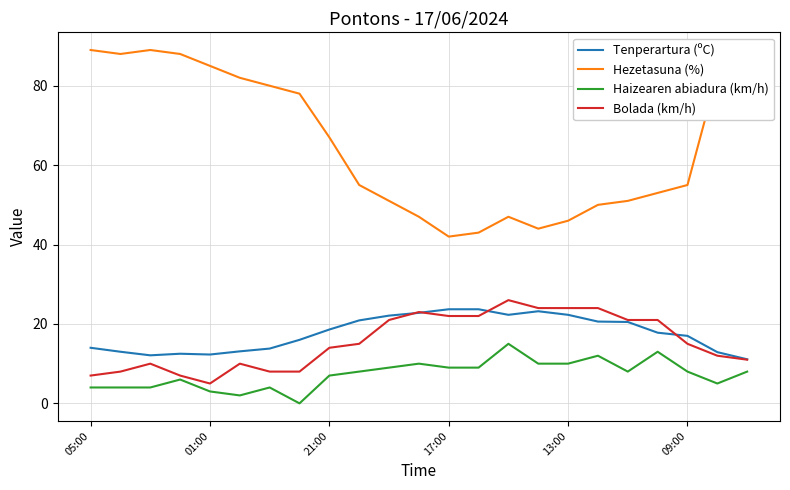

Which series has the largest range (max minus min)?

Hezetasuna (%)